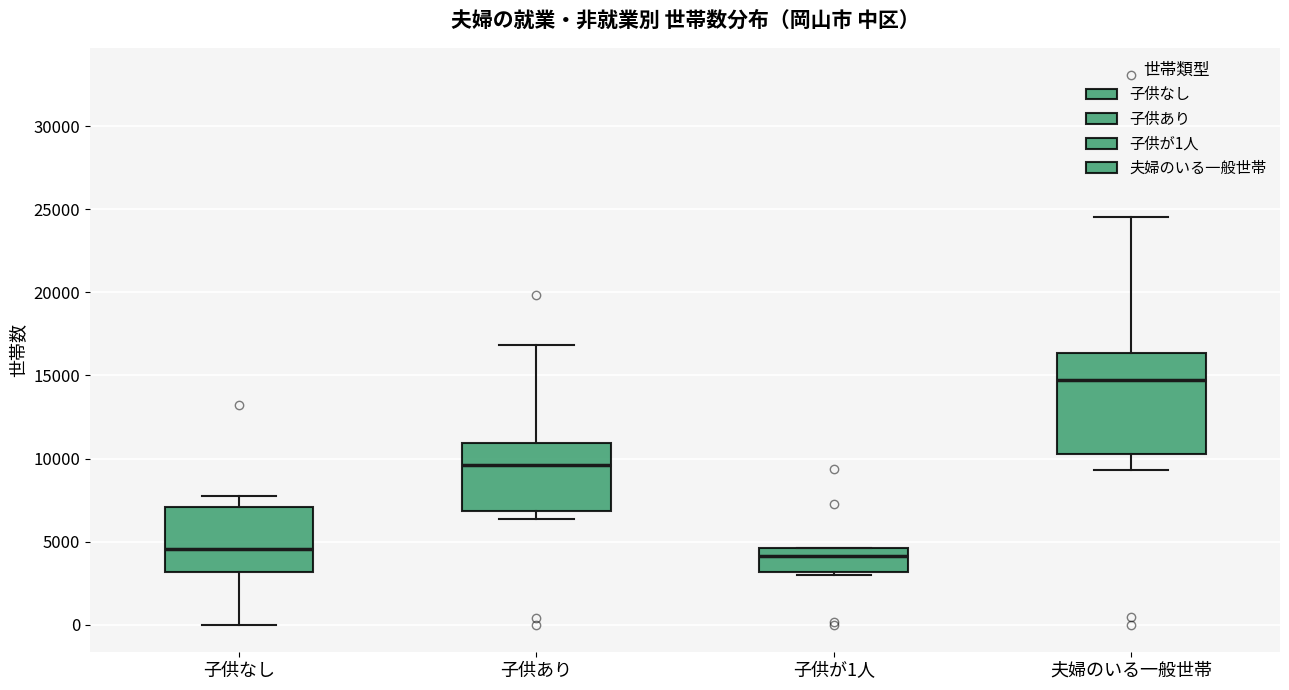

Reading left to right, transcribe this box plot: for each box, give where its median line is, the range the box spans, and where its two whiskers end, as read against the y-axis. The values are not printed on the chart, so give them approximately, as read against the axis.

子供なし: median 4500, box 3000 to 7000, whiskers 0 to 8000
子供あり: median 9500, box 7000 to 11000, whiskers 6500 to 17000
子供が1人: median 4000, box 3000 to 4500, whiskers 3000 (just below the box's lower edge) to 4500
夫婦のいる一般世帯: median 15000, box 10500 to 16500, whiskers 9500 to 24500